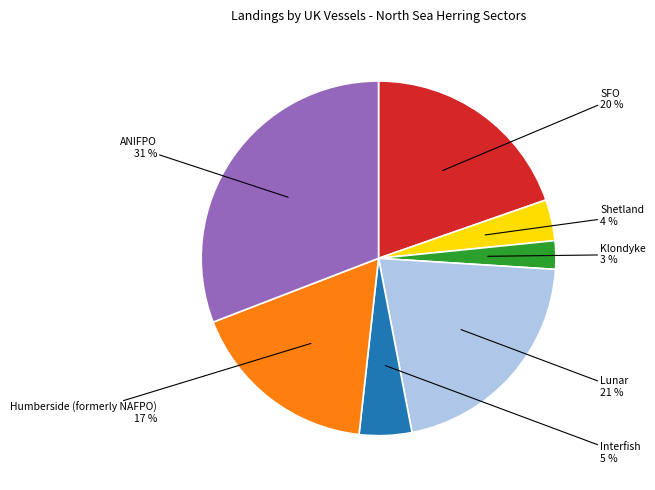

To the nearest percent, what is the average slice percentage?

14%